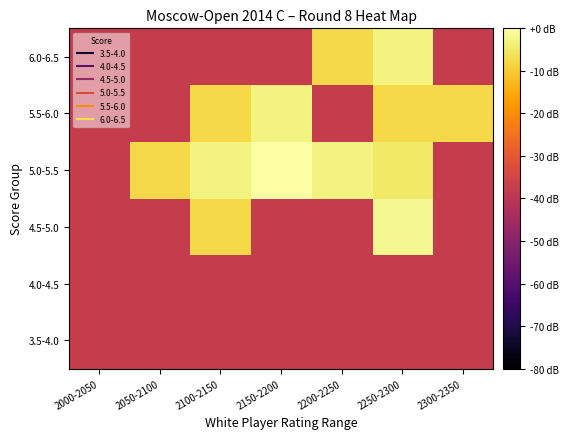

Rank the series at 2150-2200 from highest to lowest value.

5.0-5.5, 5.5-6.0, 3.5-4.0, 4.0-4.5, 4.5-5.0, 6.0-6.5